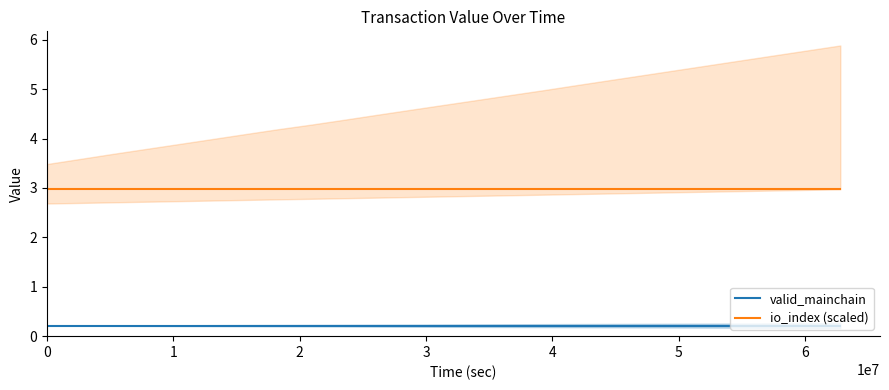

What is the sum of all valid_mainchain values?

5.3